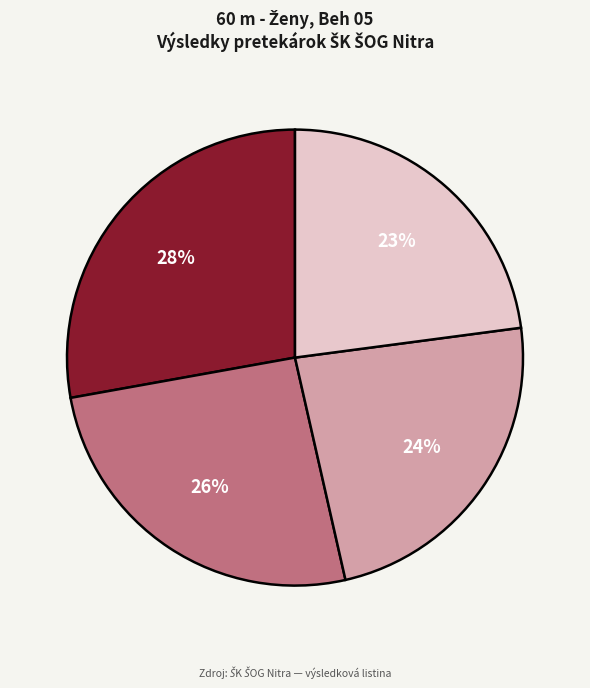

To the nearest percent, what is the difference between the largest and smallest slice percentages?

5%